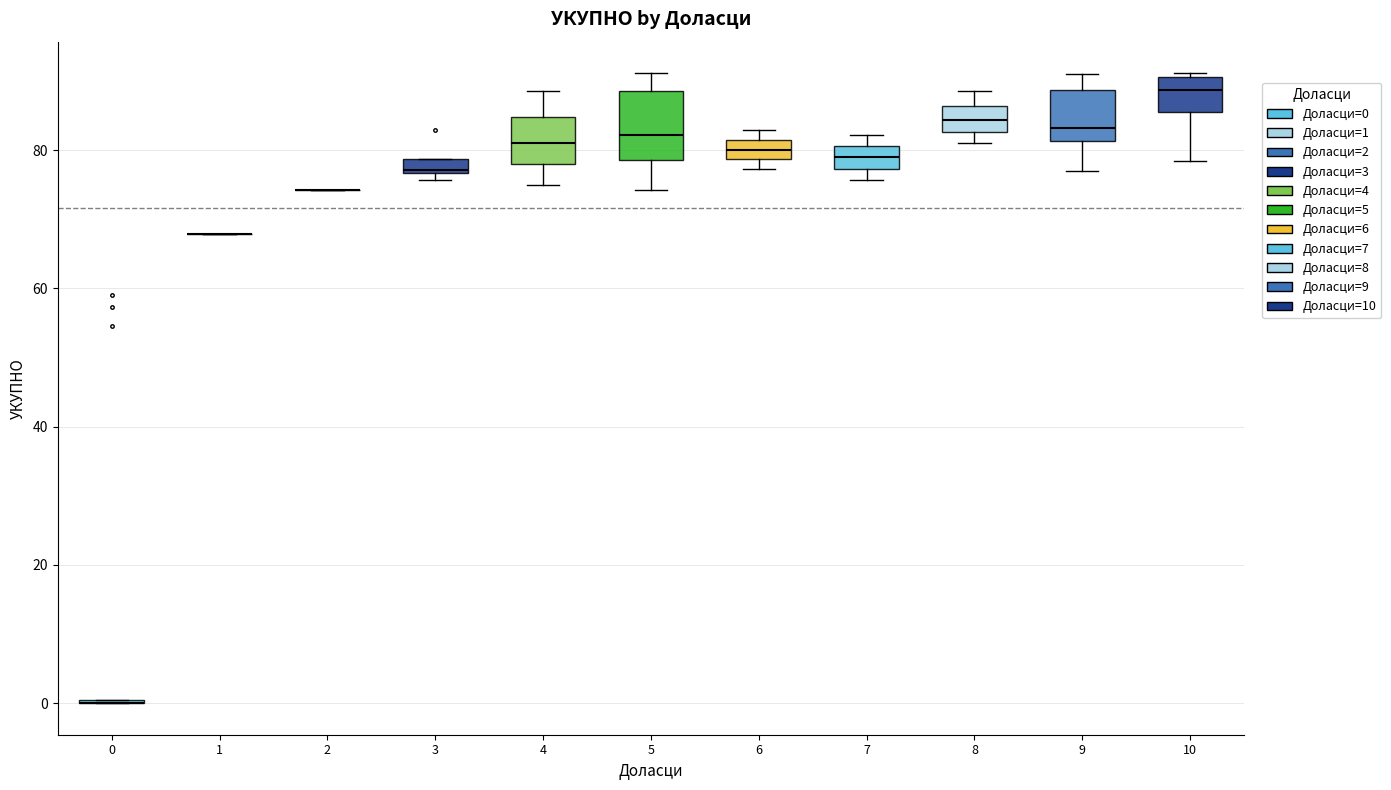

Which box is the tallest, from its lower edge to its upper edge?

5